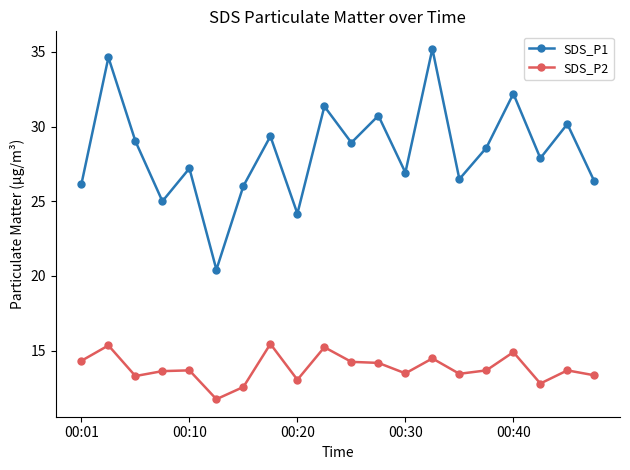

True or false: SDS_P2 and SDS_P1 intersect in this chart.

False